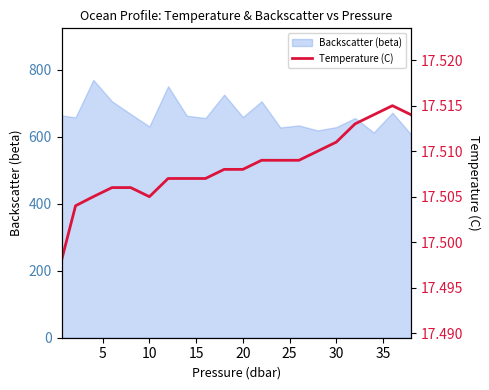

What is the highest value of the Backscatter (beta) series?

770